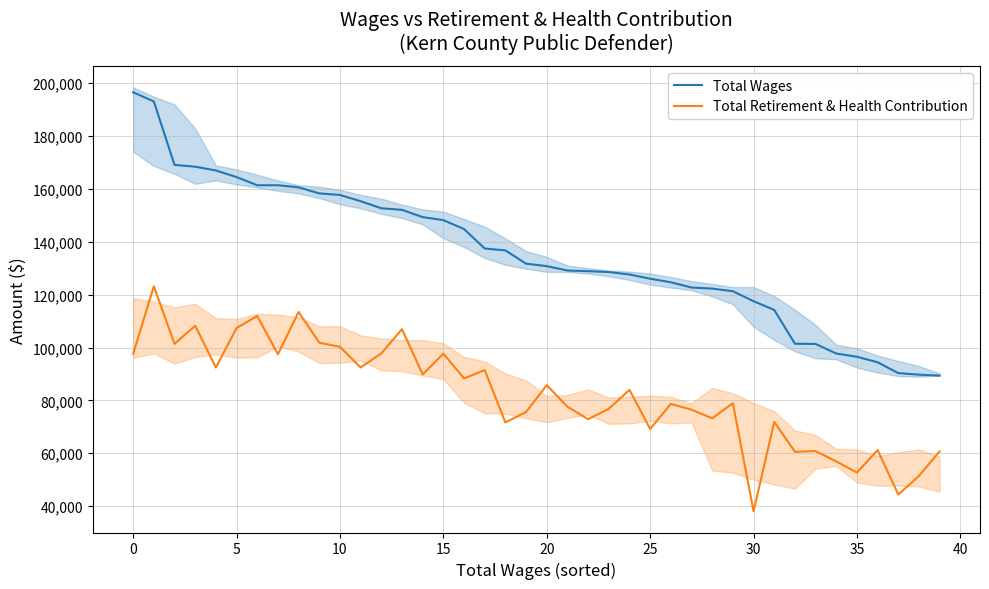

What is the value of the Total Retirement & Health Contribution point at the 38th from the left?

44388